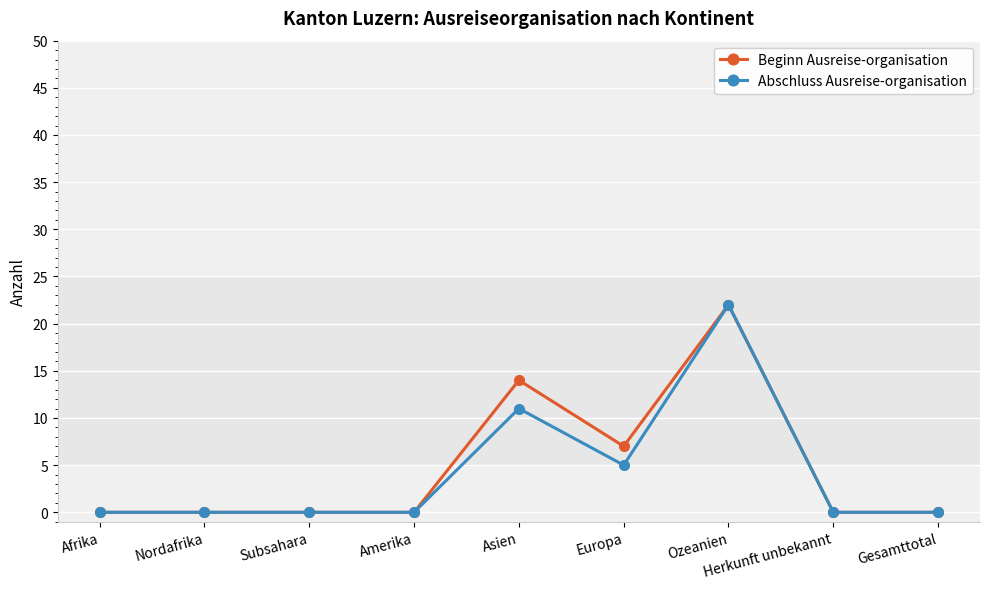

Does the chart display data point markers on the line(s)?

Yes